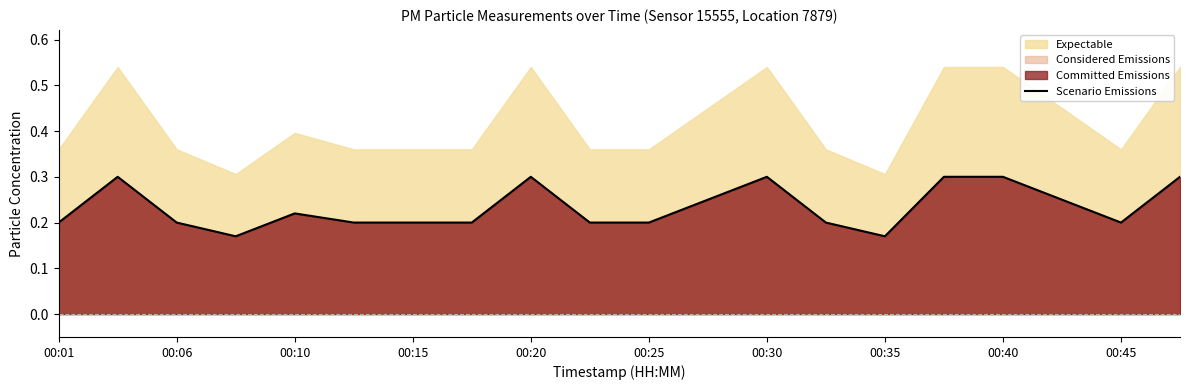

What is the value of the 7th point from the left?

0.2